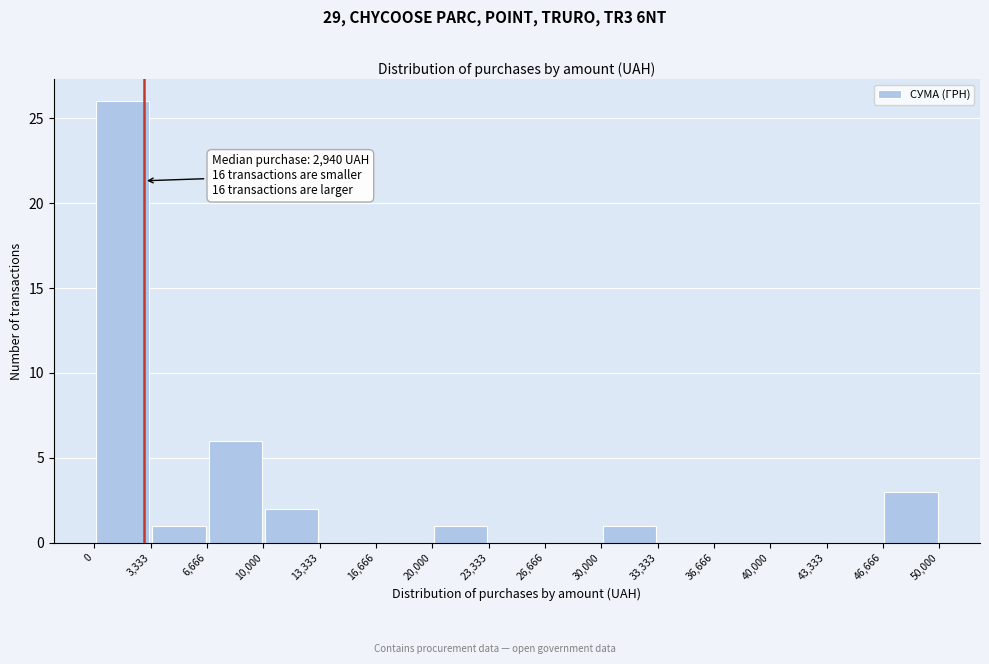

Over which range of the x-axis is the bar tallest?

0 to 3,333